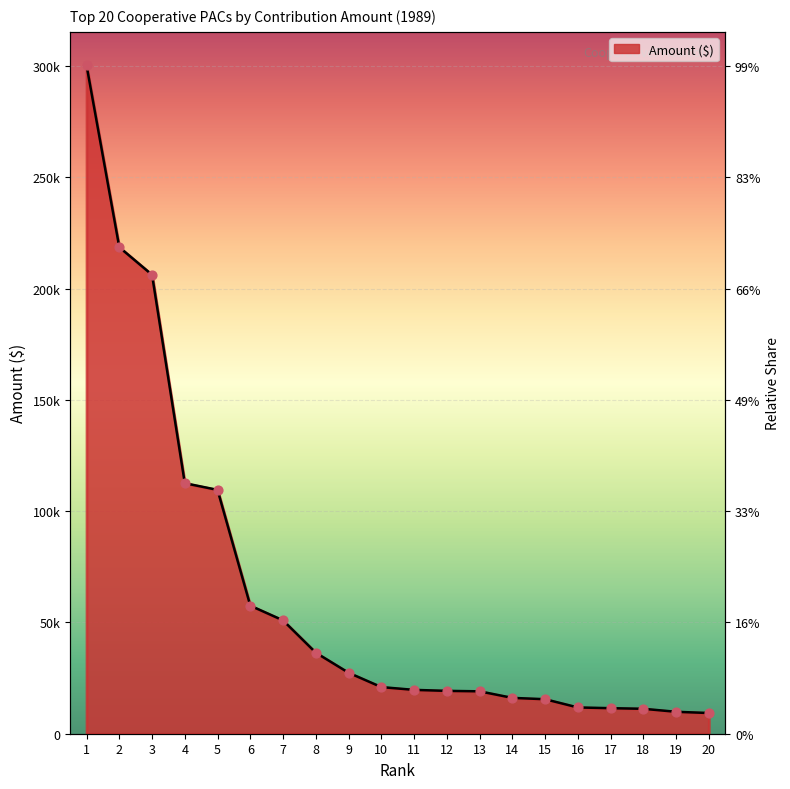

What is the ratio of the value at 18 to the value at 2?

0.1